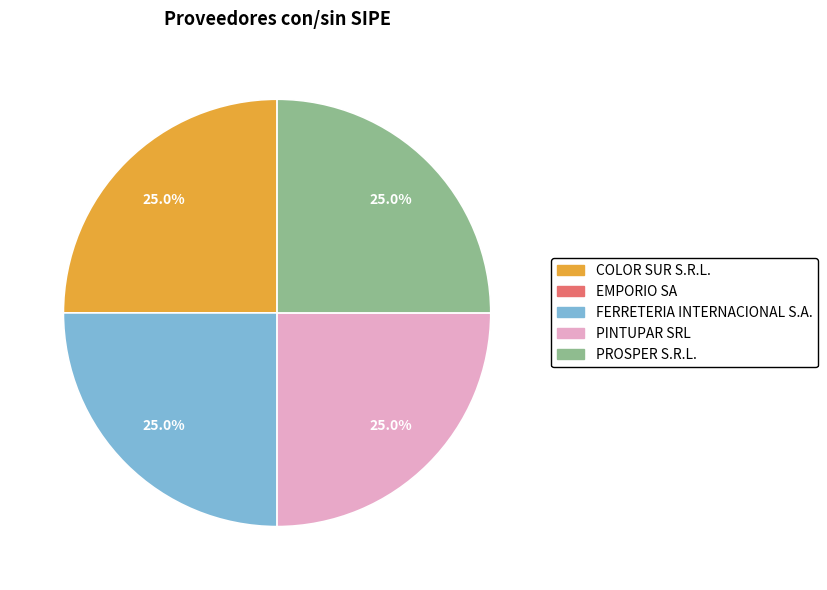

Approximately how many times larger is the value at FERRETERIA INTERNACIONAL S.A. compared to COLOR SUR S.R.L.?

1.0